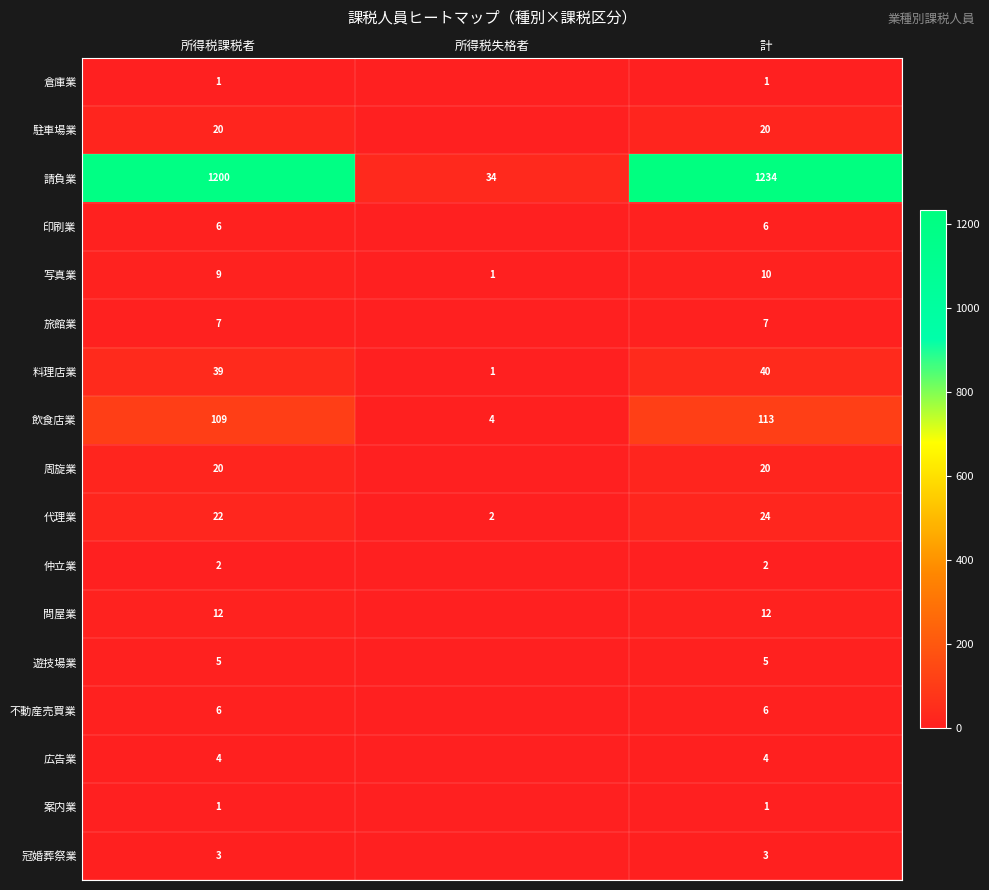

Between 所得税失格者 and 所得税課税者, which is larger?

所得税課税者